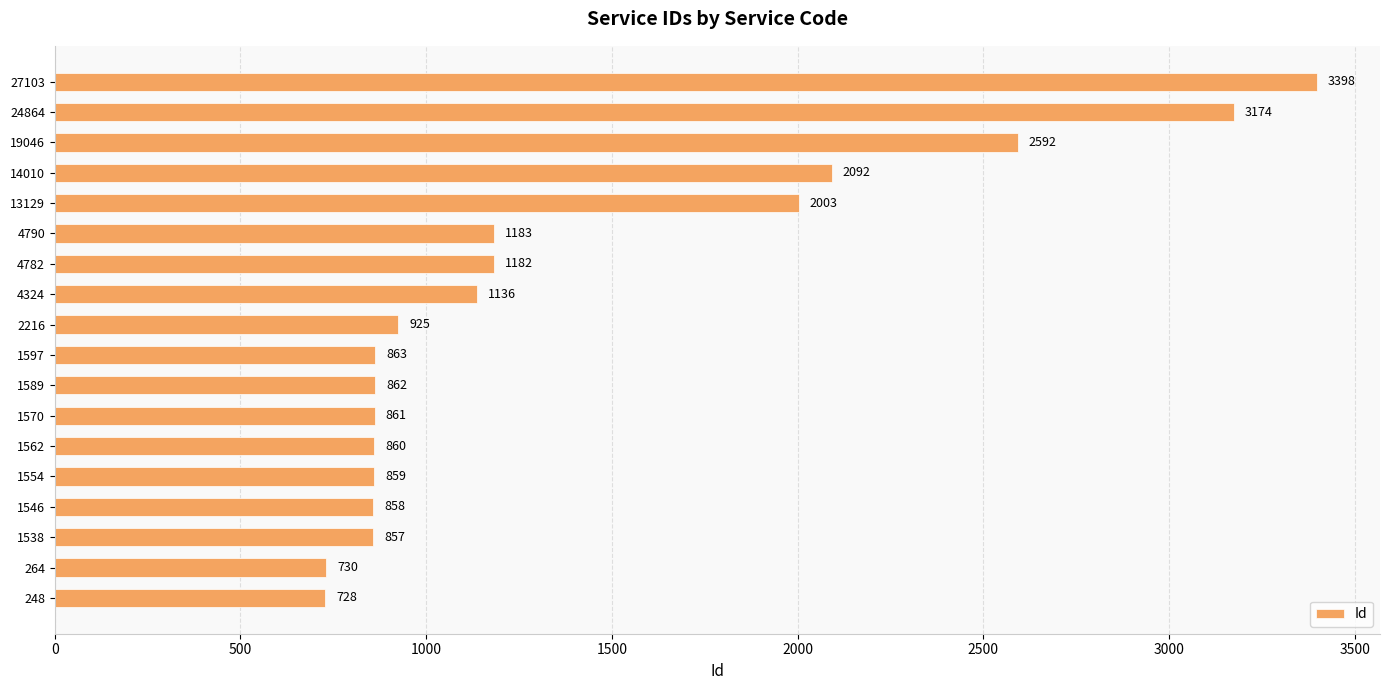

How many data points does each series have?

18